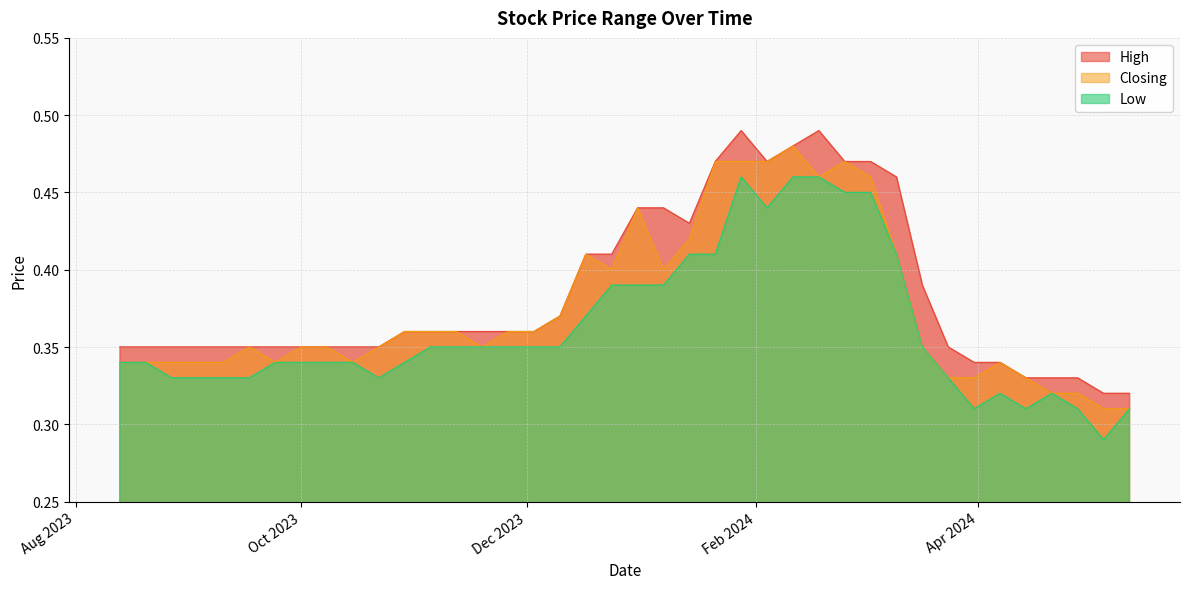

True or false: Closing has more than 1 interior local peaks.

True